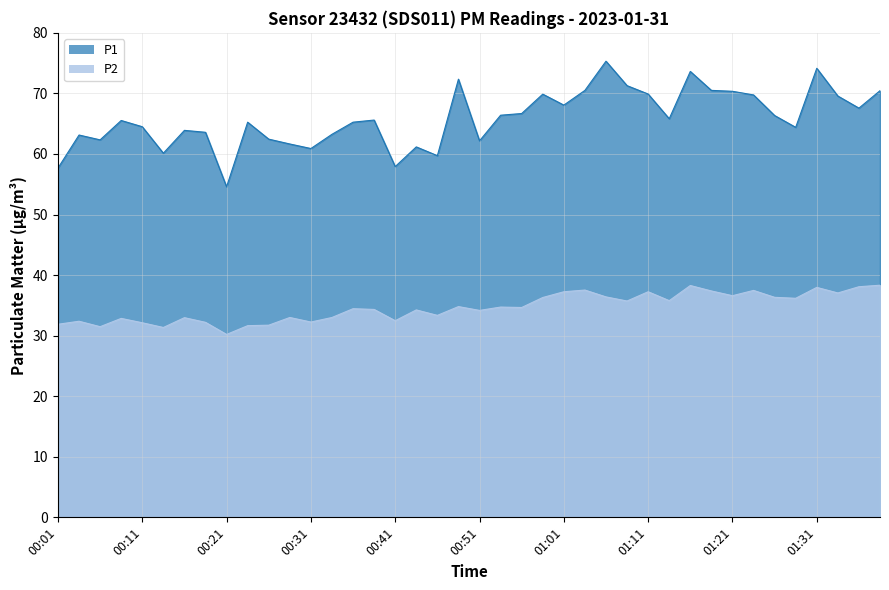

Between 11 and 16, which is larger?

11